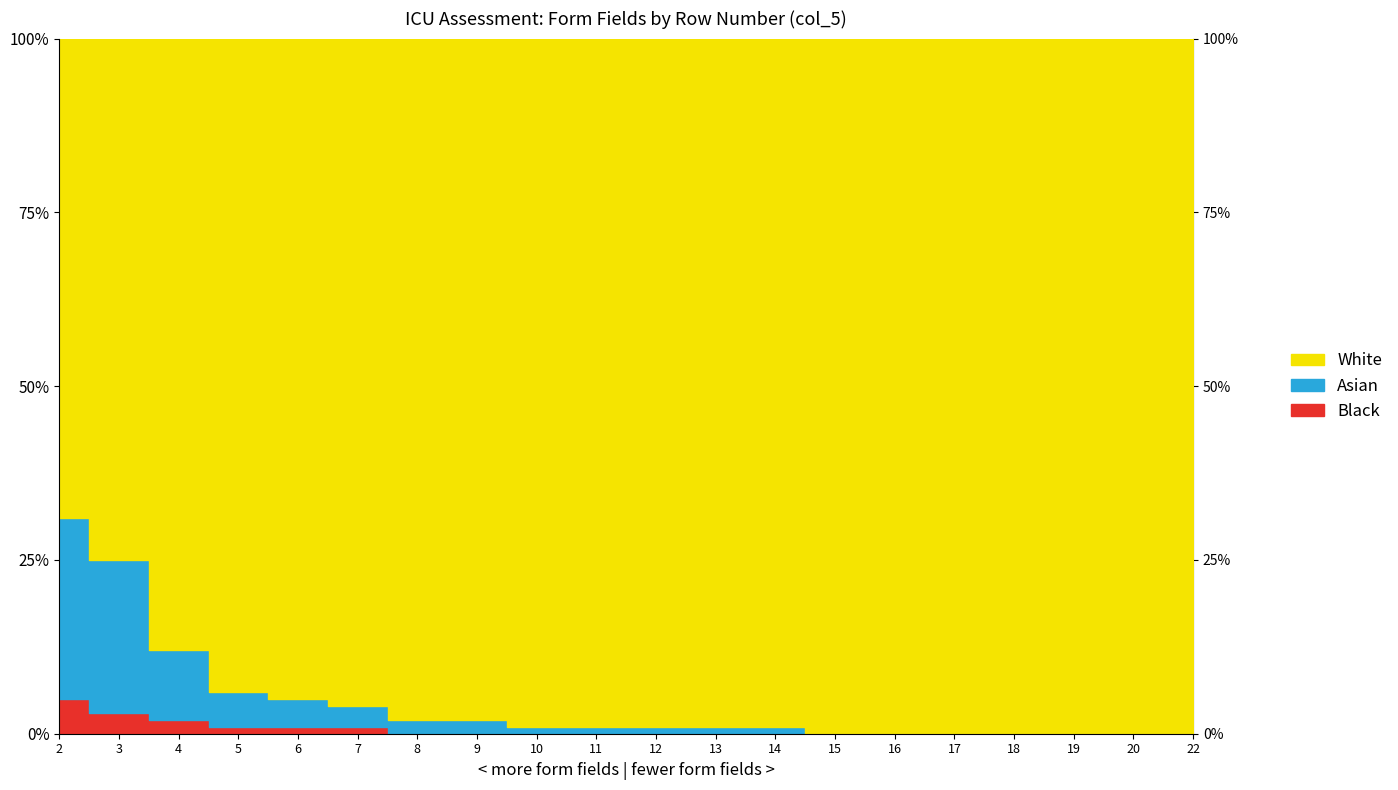

Is the value of Asian at 15 greater than the value of White at 16?

No